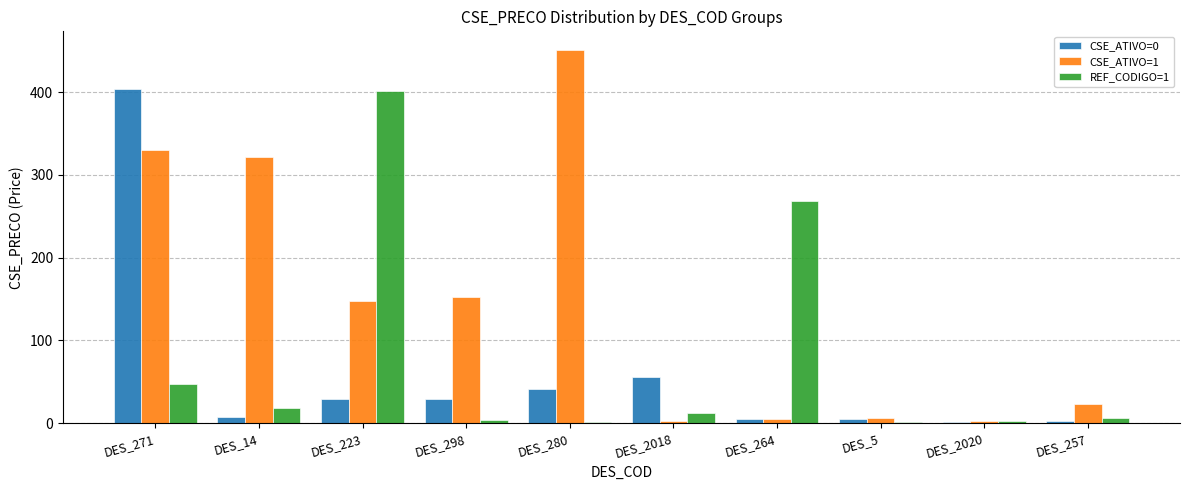

How many values in the REF_CODIGO=1 series exceed 12?

5